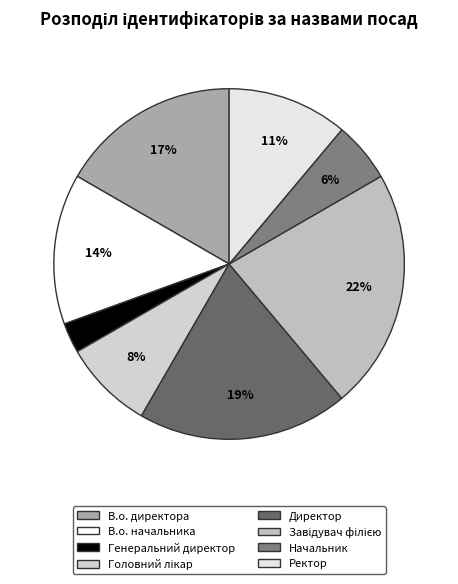

Count the number of slices in the pie.

8